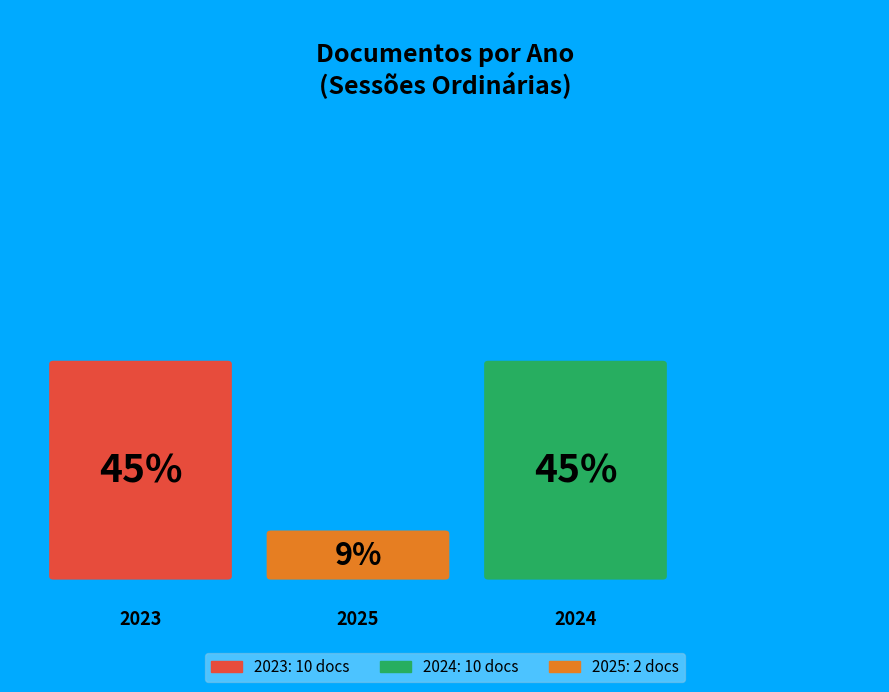

What percentage is the 2023 slice, to the nearest percent?

45%